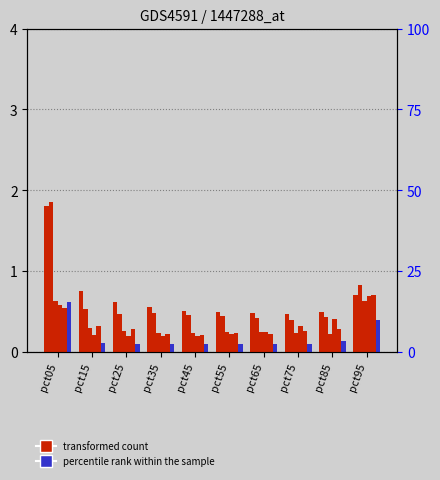

At which label is Mar closest to 0?

pct85